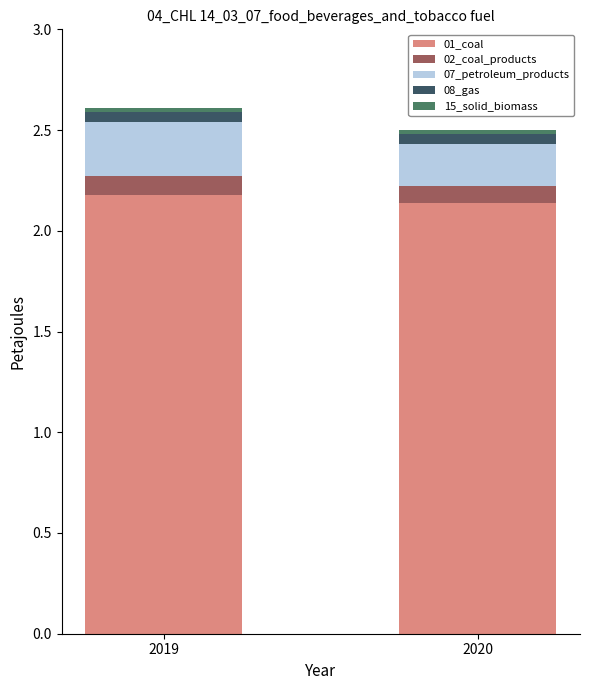

At which category is the sum across all series the highest?

2019